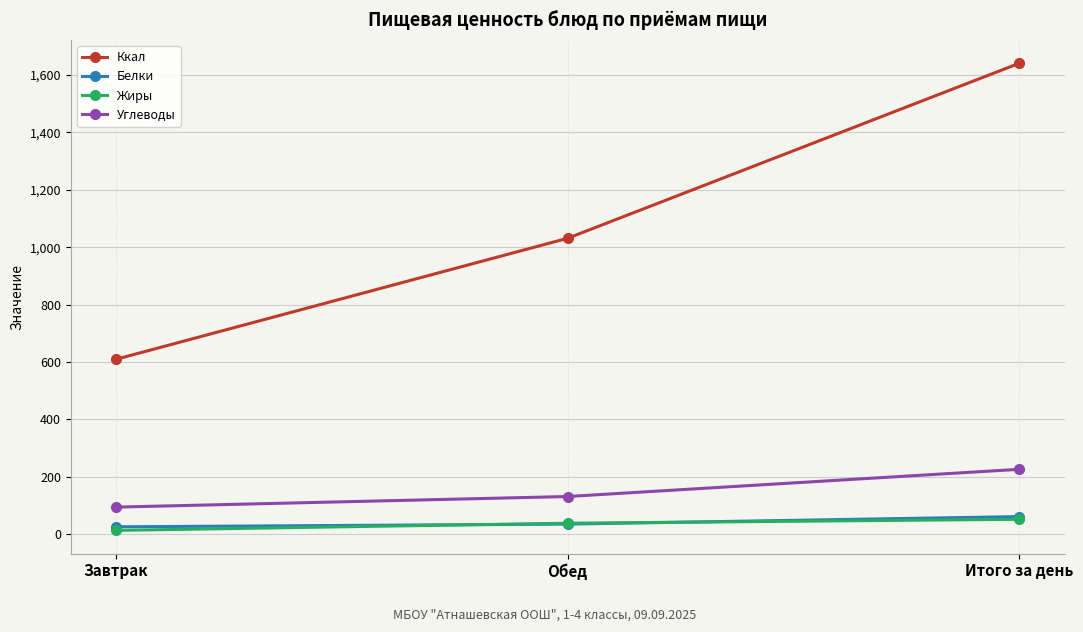

Rank the categories by Углеводы value from highest to lowest.

Итого за день, Обед, Завтрак